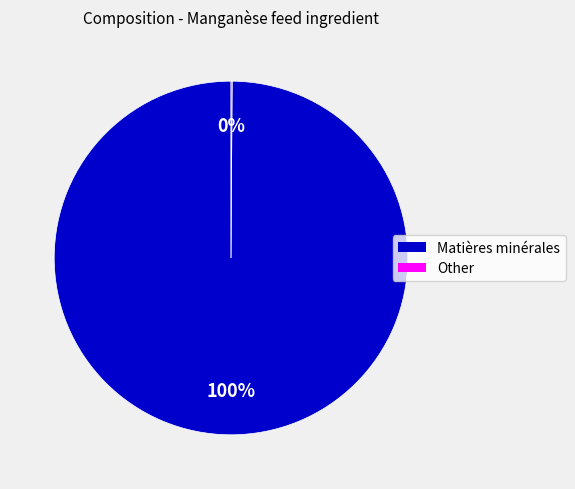

Which slice is the largest?

Matières minérales